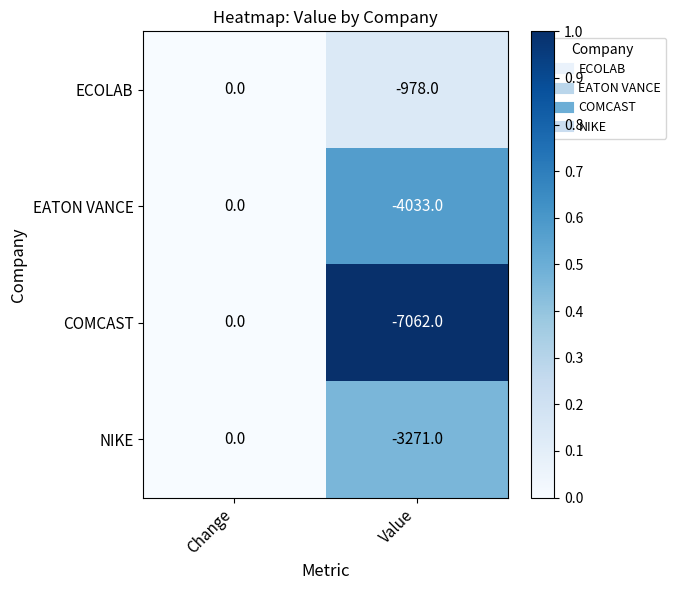

Which series has the largest total across all categories?

ECOLAB